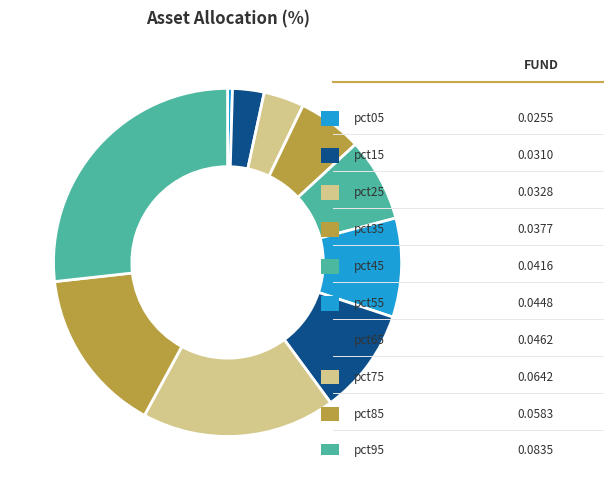

Which category has the smallest portion of the pie?

pct05